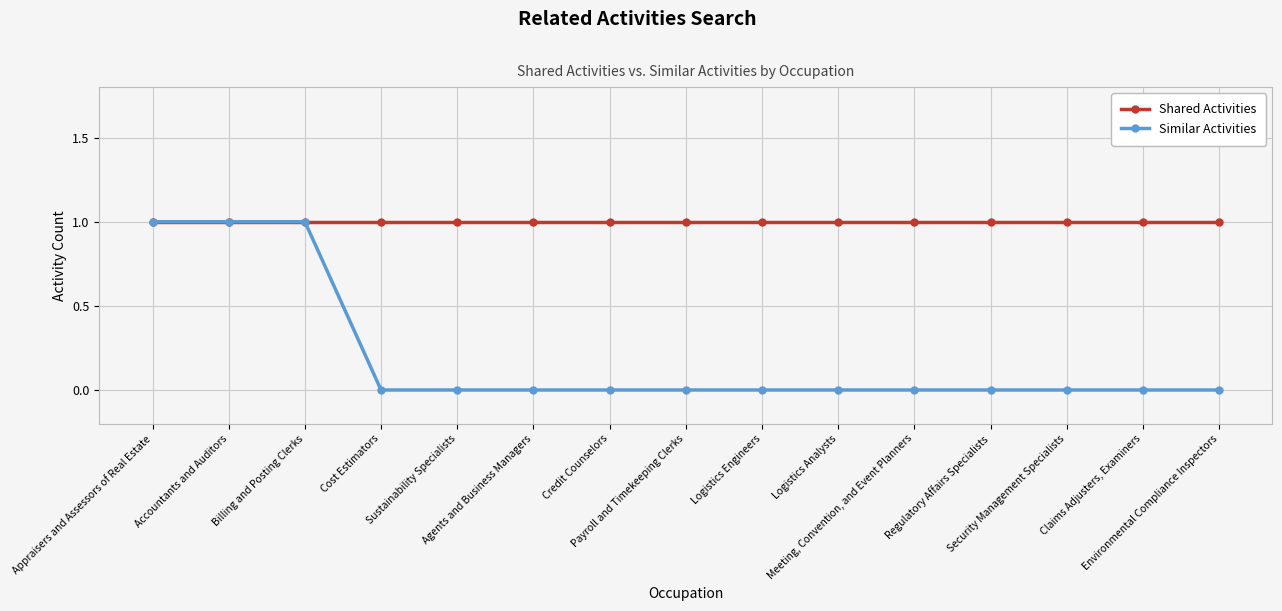

What is the total value across all series at Credit Counselors?

1